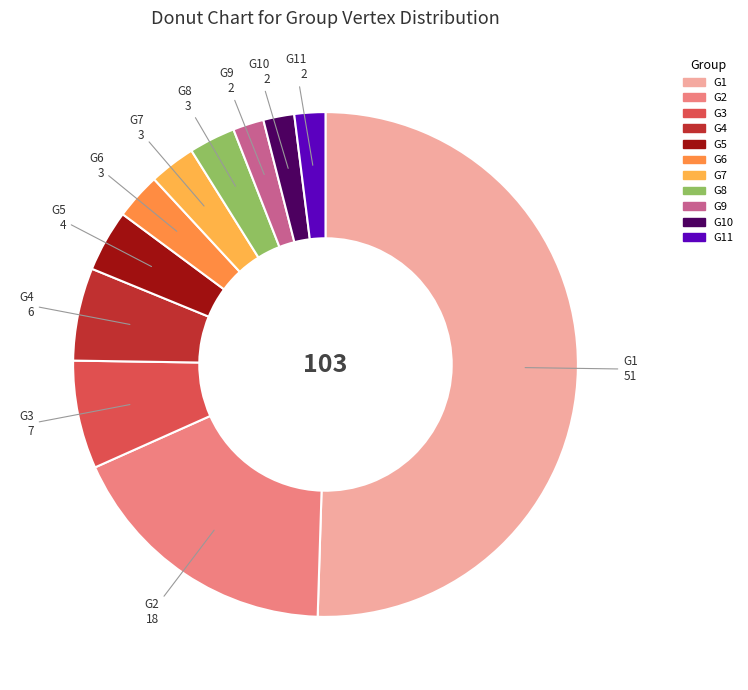

Does any single category account for the majority?

Yes